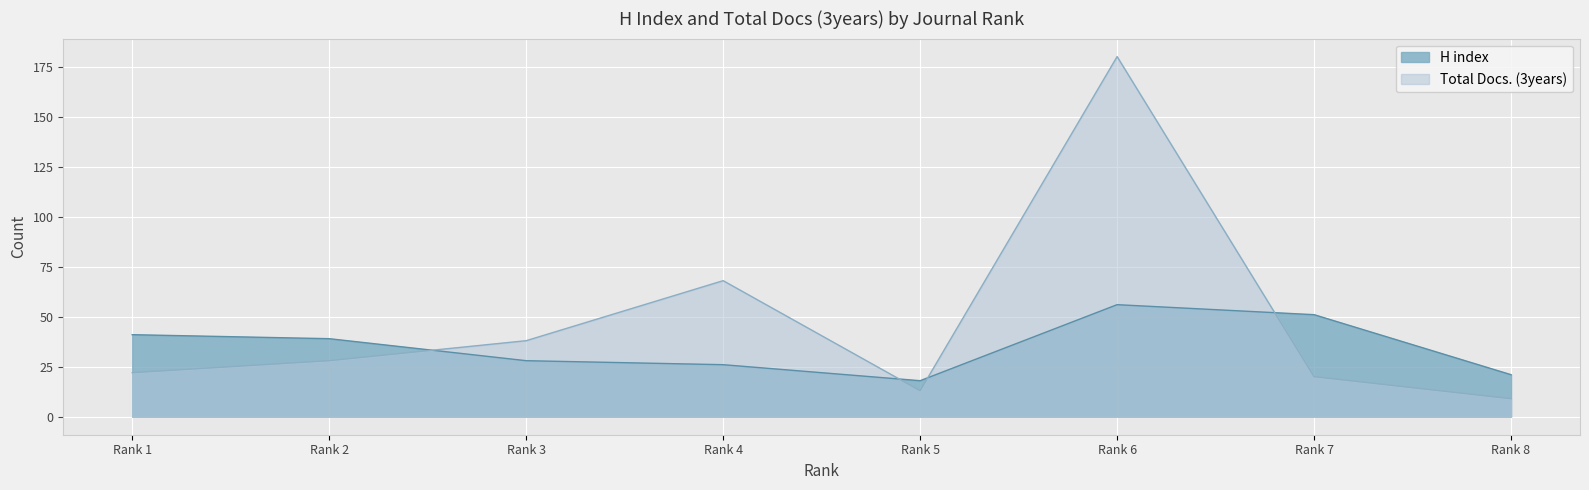

Where do H index and Total Docs. (3years) first cross each other?

Rank 2 and Rank 3